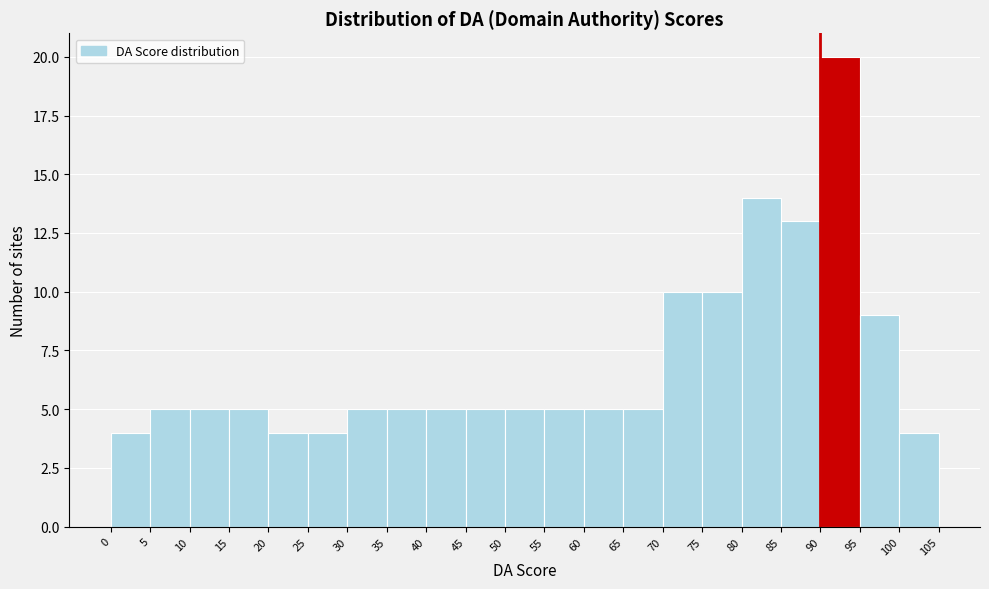

Which range on the x-axis has the tallest bar?

90 to 95